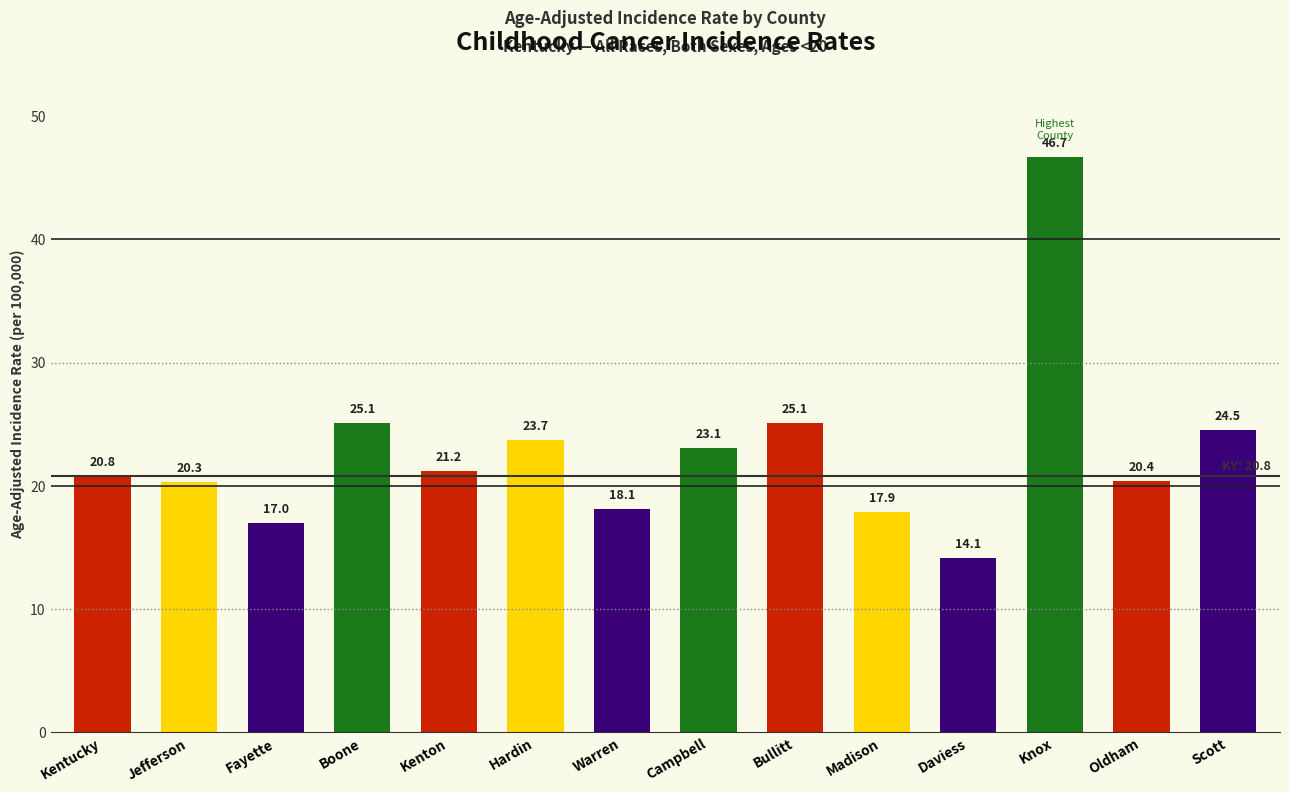

What value does the data have at Oldham?

20.4